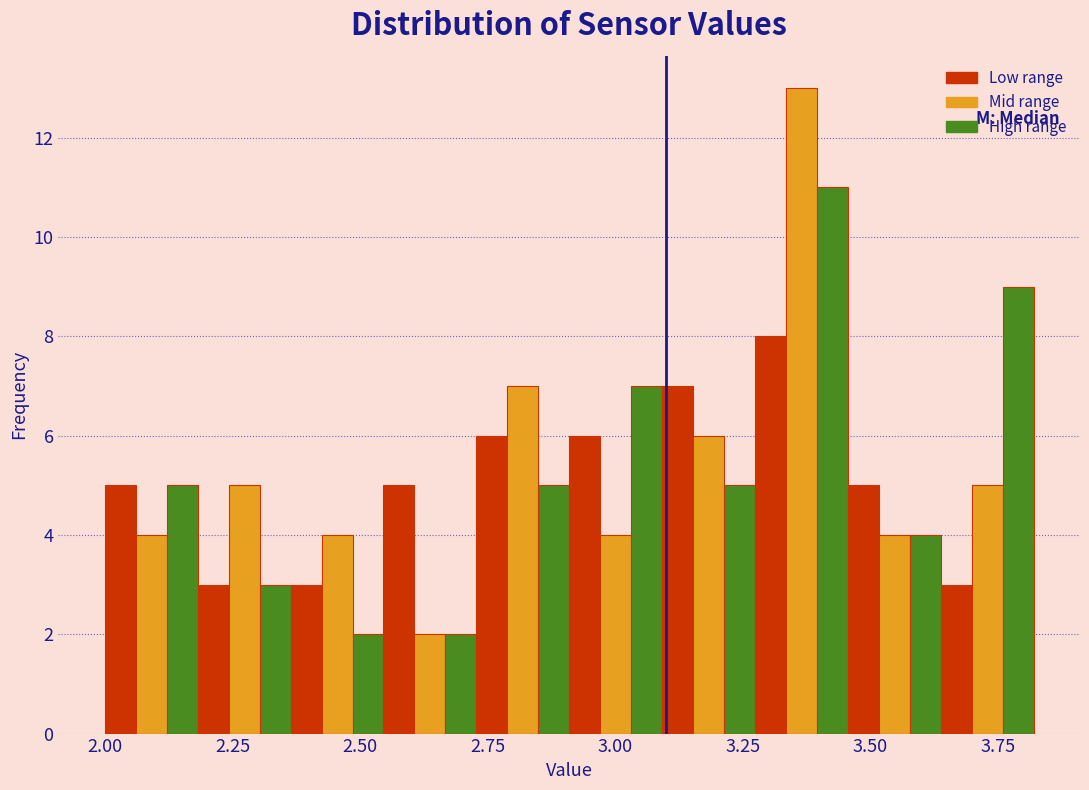

Read against the x-axis, roughly where is the centre of the tallest bar?

3.35